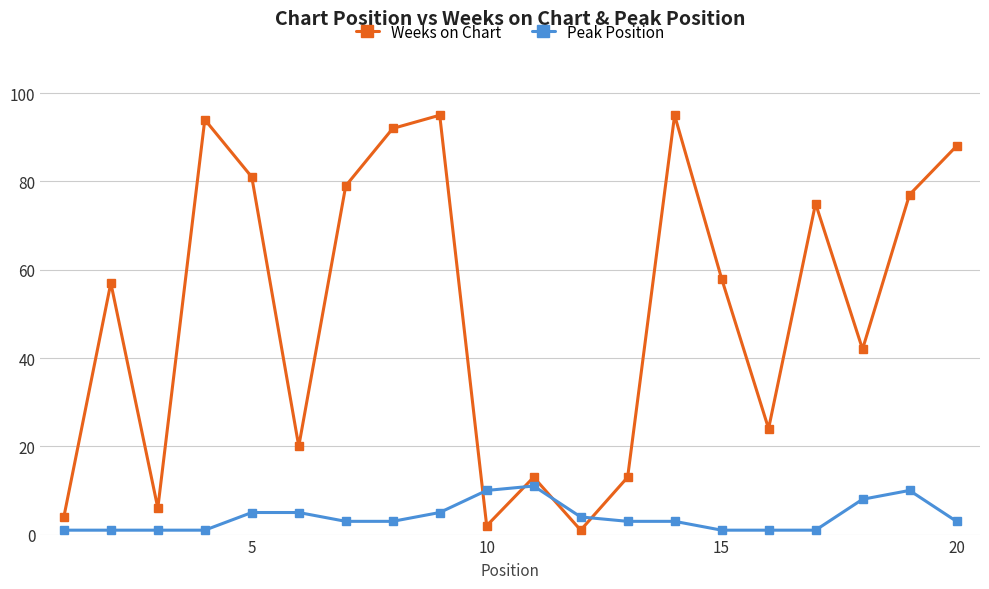

How many times do Weeks on Chart and Peak Position cross each other?

4